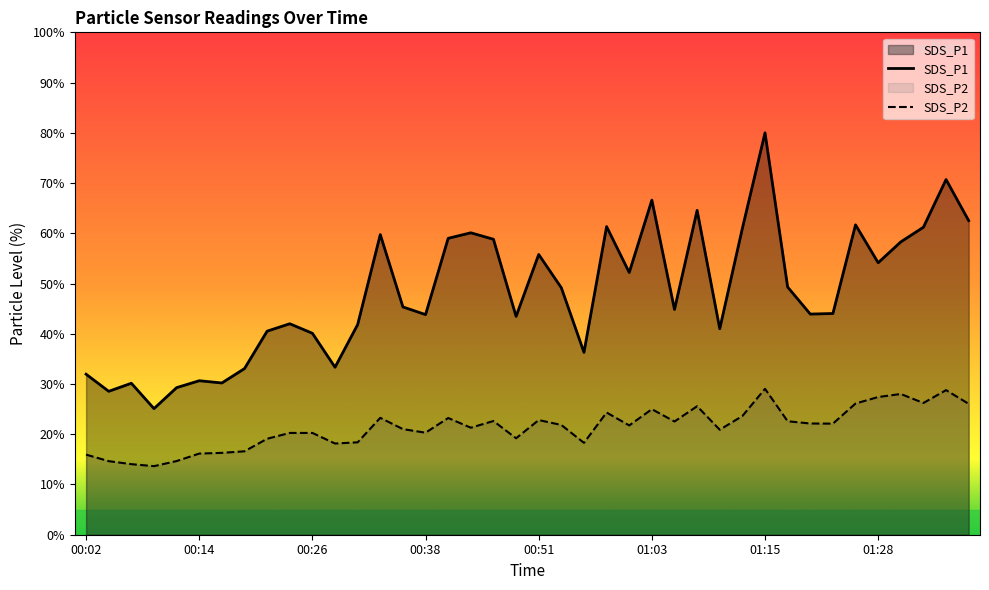

Reading left to right, what are all the values shown in this chart?

SDS_P1: 32.0	28.5	30.1	25.1	29.3	30.7	30.2	33.1	40.5	42.0	40.1	33.3	41.8	59.7	45.3	43.8	59.0	60.1	58.8	43.5	55.8	49.2	36.3	61.3	52.2	66.6	44.8	64.6	41.0	61.0	80.0	49.3	43.9	44.0	61.7	54.1	58.3	61.2	70.7	62.5
SDS_P2: 15.9	14.6	14.0	13.6	14.7	16.2	16.3	16.6	19.1	20.3	20.3	18.2	18.4	23.3	21.0	20.3	23.2	21.3	22.6	19.2	22.8	21.8	18.3	24.3	21.8	25.0	22.5	25.6	20.9	23.6	29.0	22.6	22.1	22.1	26.1	27.4	28.0	26.2	28.8	26.0